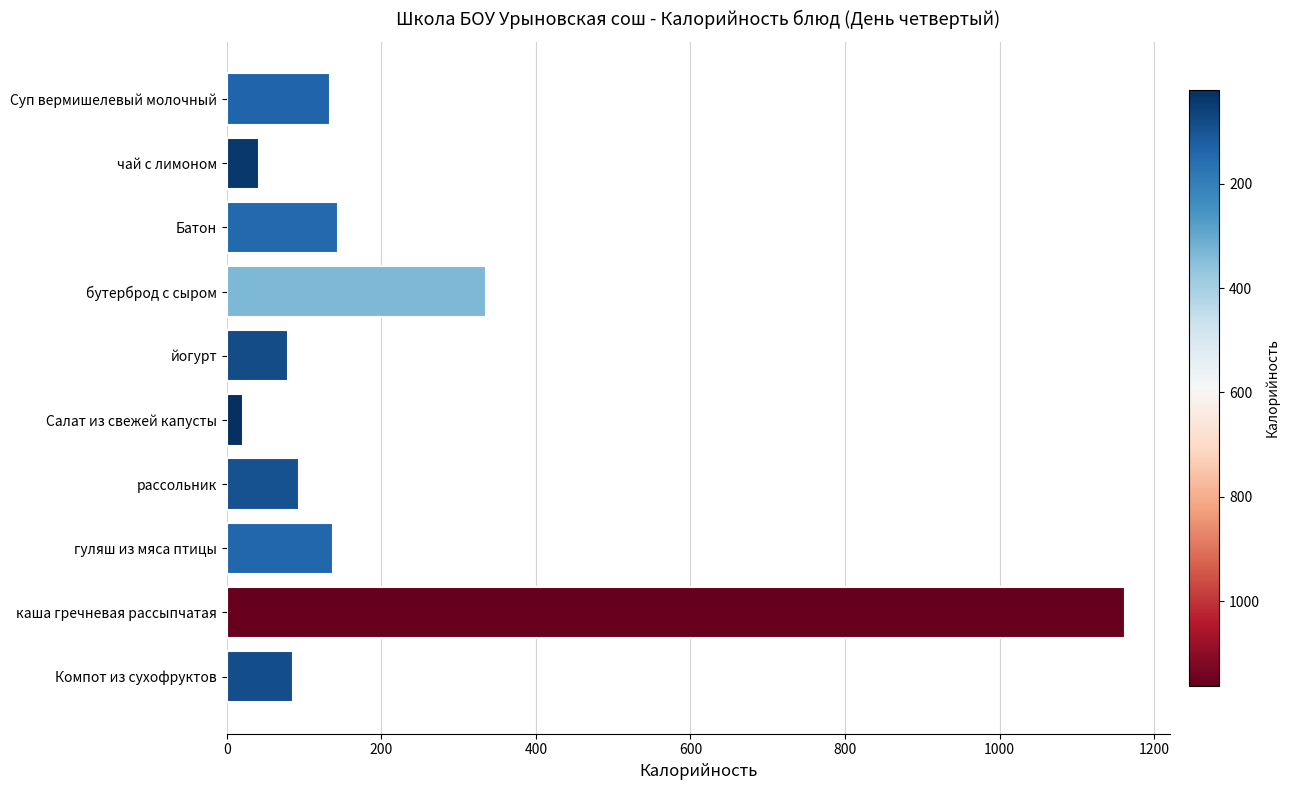

What is the approximate value at Суп вермишелевый молочный?

133.0